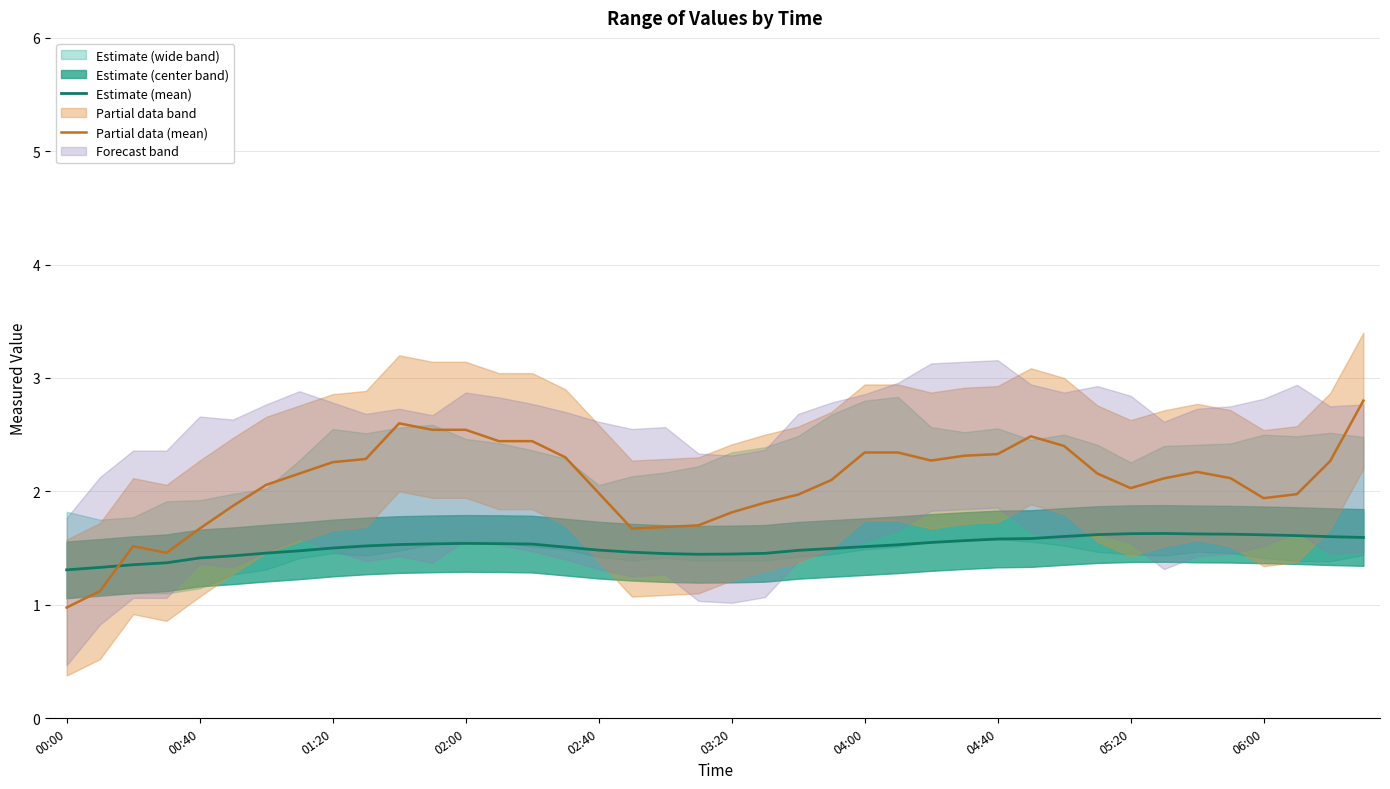

Is it true that Estimate (mean) equals 1.3 at 00:00?

True